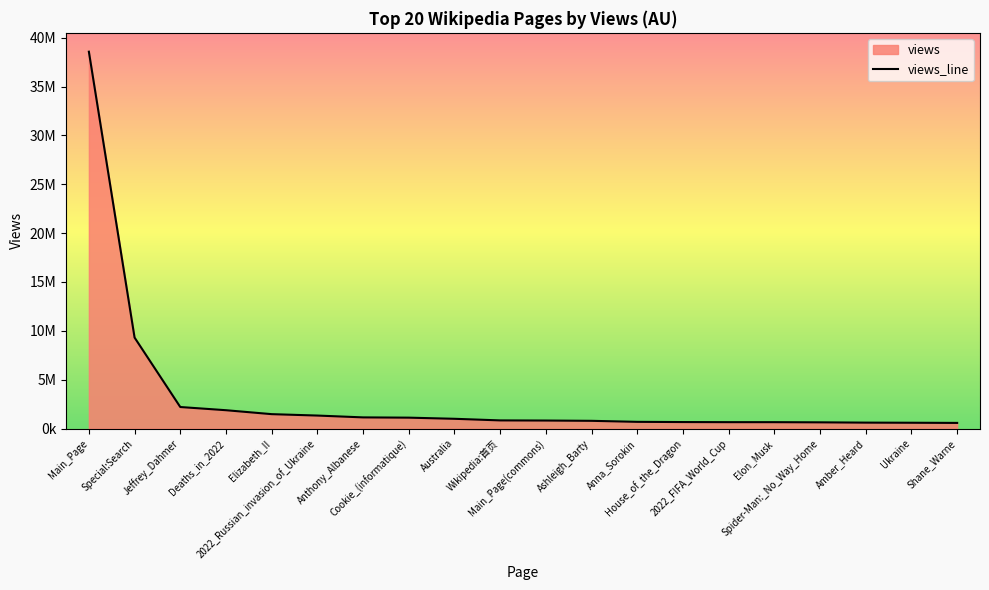

How many lines are shown in the chart?

1